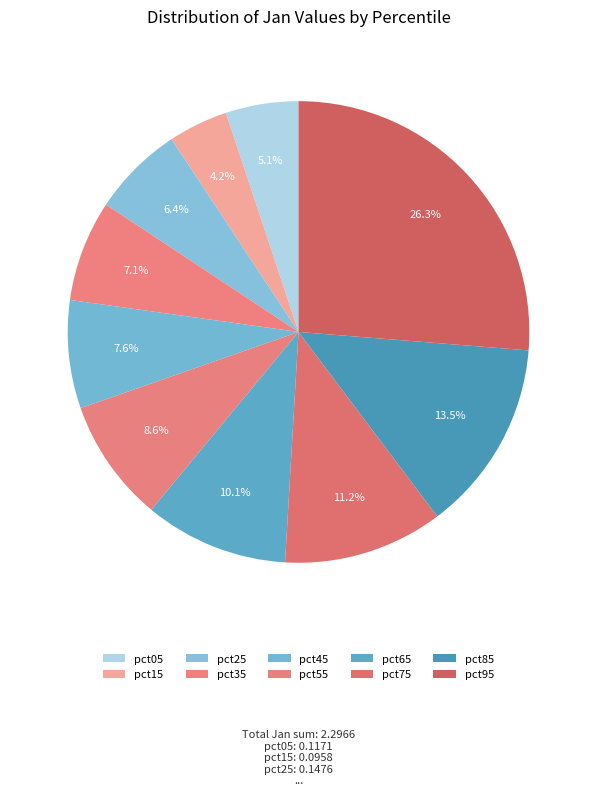

The pct55 slice represents 1% of the pie. True or false?

False